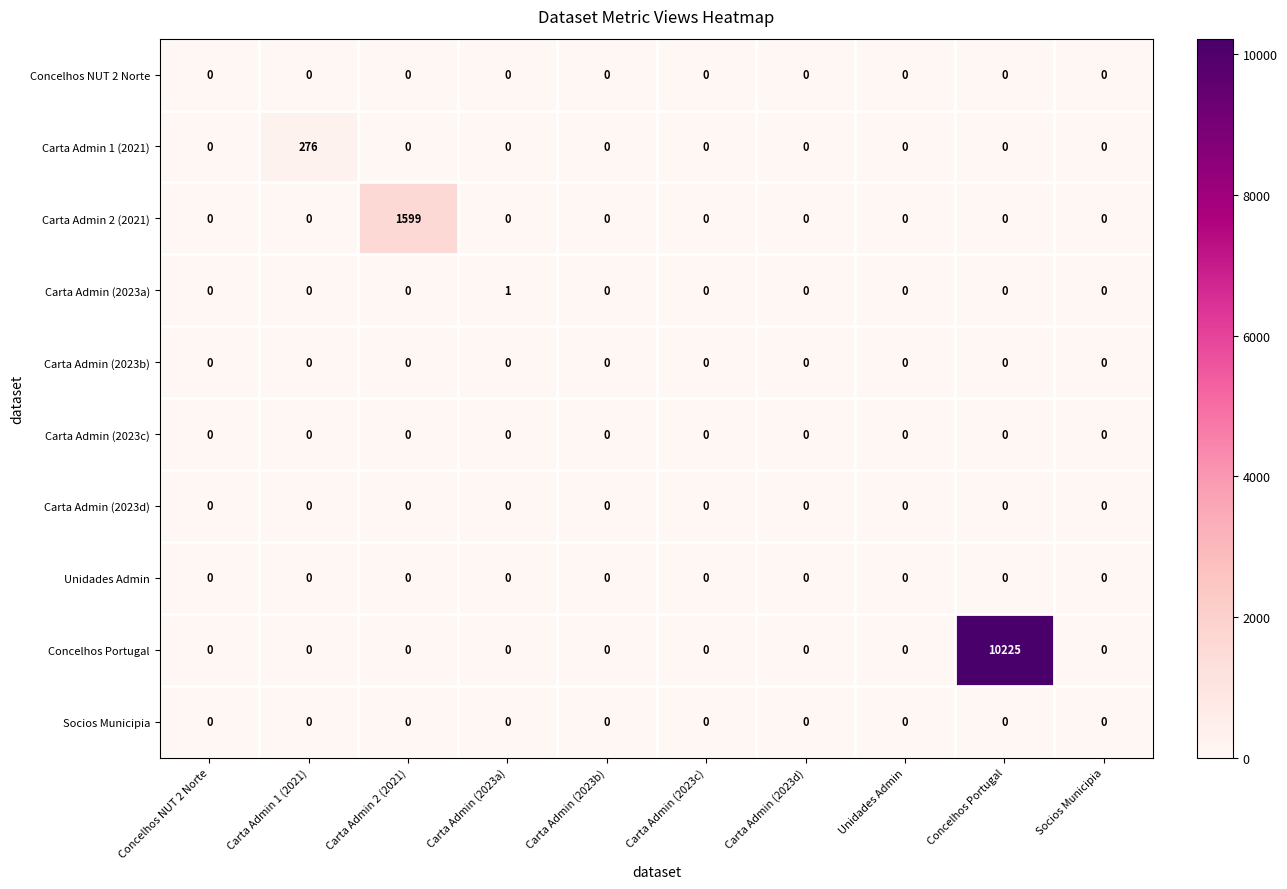

What is the greatest value displayed?

10225